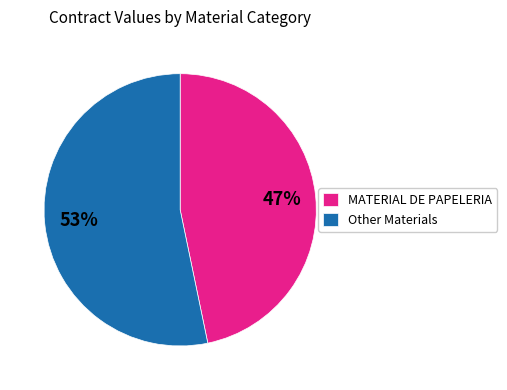

Do MATERIAL DE PAPELERIA and Other Materials together represent more than half of the pie?

Yes